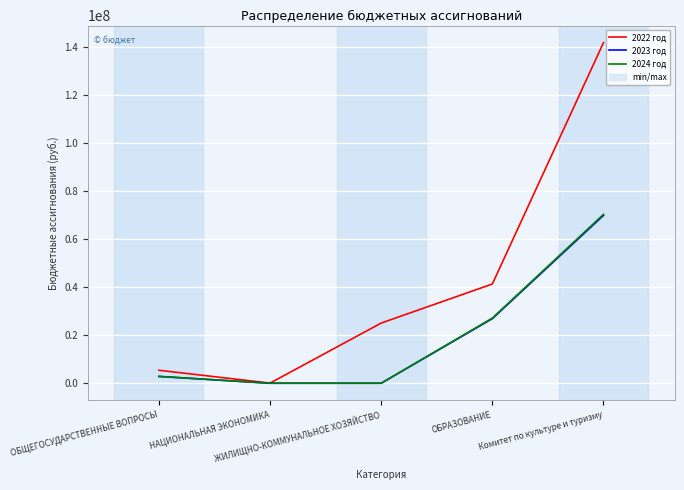

Reading left to right, list all the values displayed in this chart.

2022 год: 5399575.7	50000.0	25053157.9	41318688.8	141831337.5
2023 год: 2812594.2	0.0	0.0	26911396.4	69897244.3
2024 год: 2854246.9	0.0	0.0	27112659.6	70328615.3